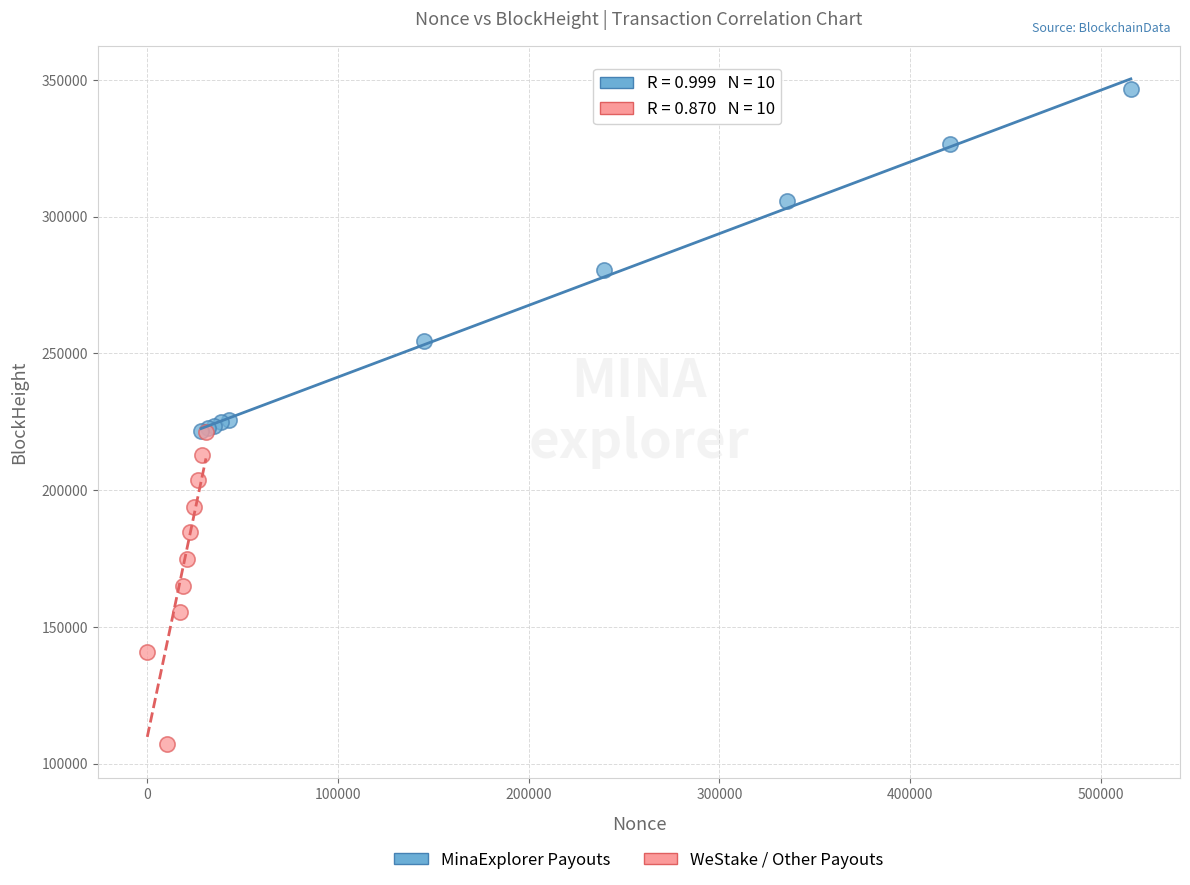

Which series contains the lowest Y value?

WeStake / Other Payouts